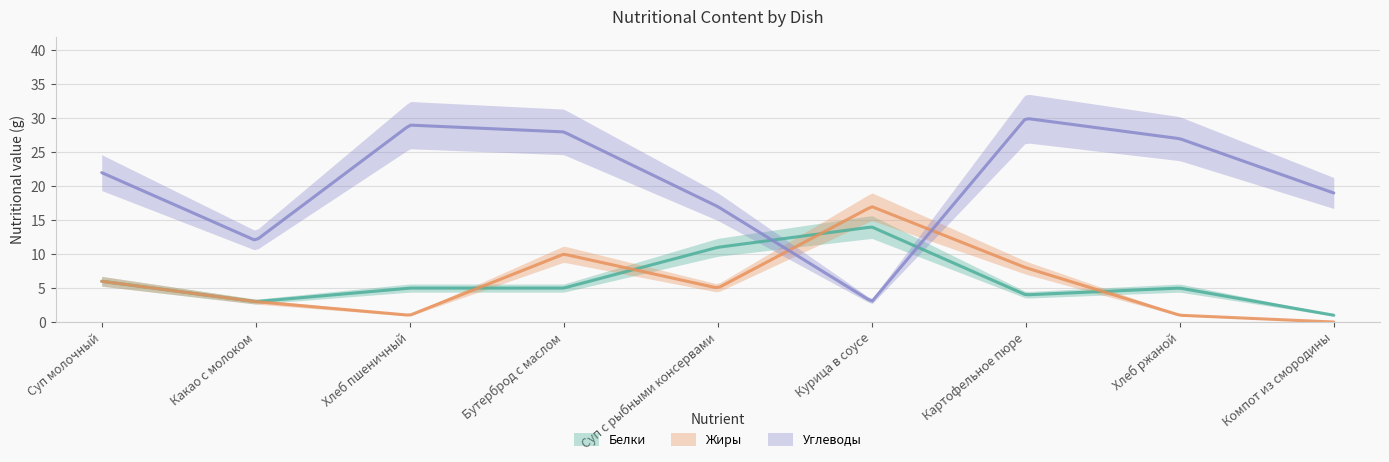

Where does the Жиры series first go above 5?

Суп молочный